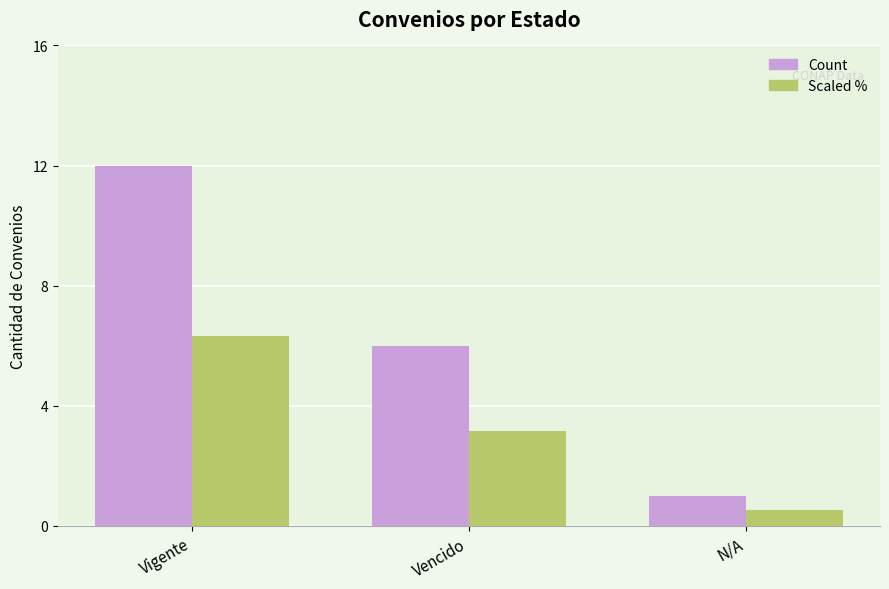

How many bars are there in each group?

2